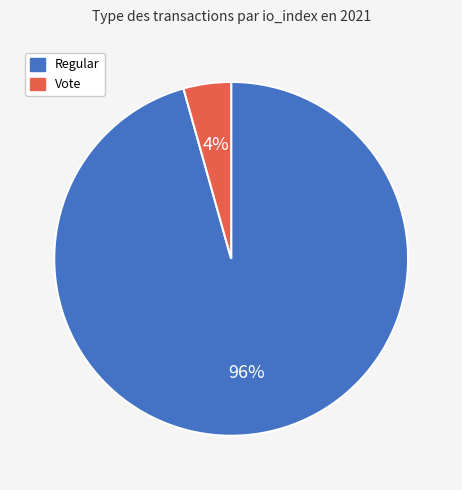

Is the sum of Regular and Vote greater than half?

Yes